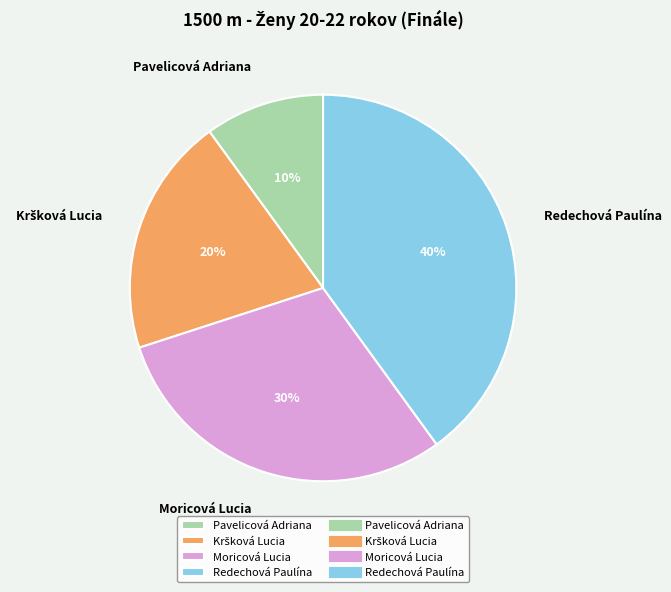

How many segments does this pie chart have?

4